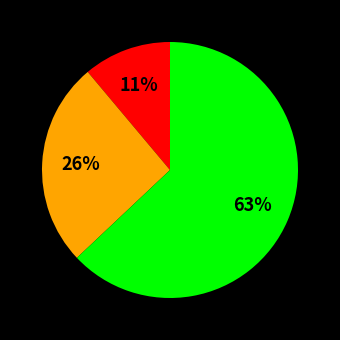

To the nearest percent, what is the average slice percentage?

33%